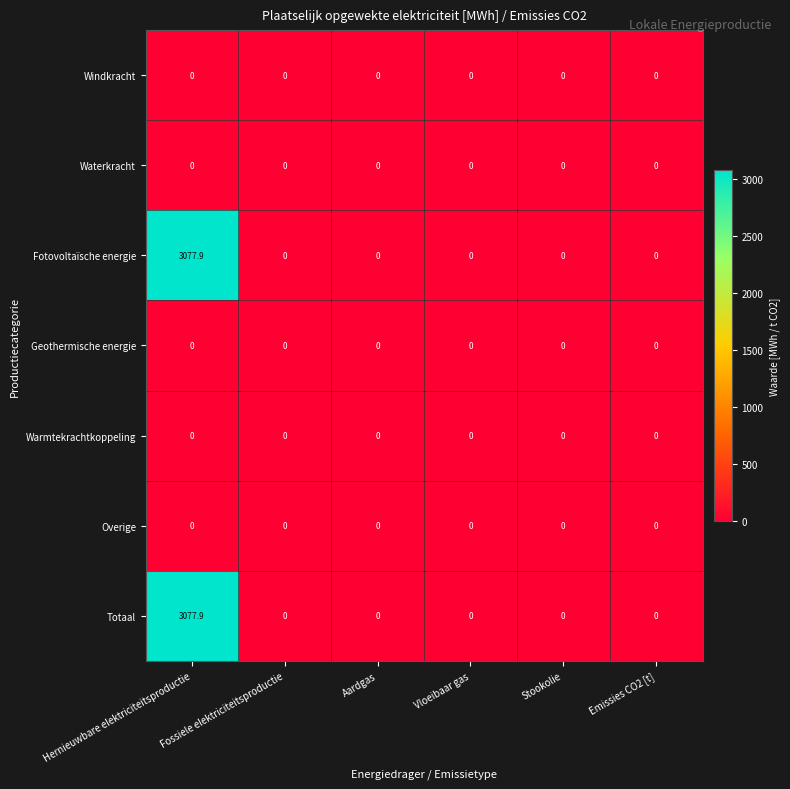

At which category is the sum across all series the highest?

Hernieuwbare elektriciteitsproductie